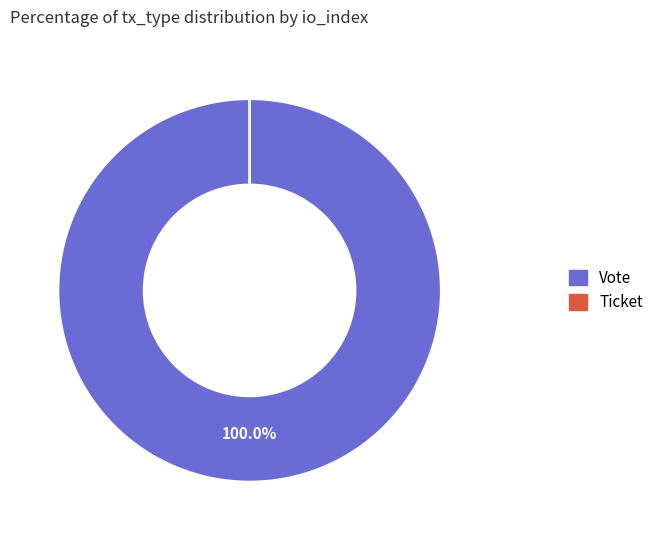

Combined, do Ticket and Vote account for over 50%?

Yes